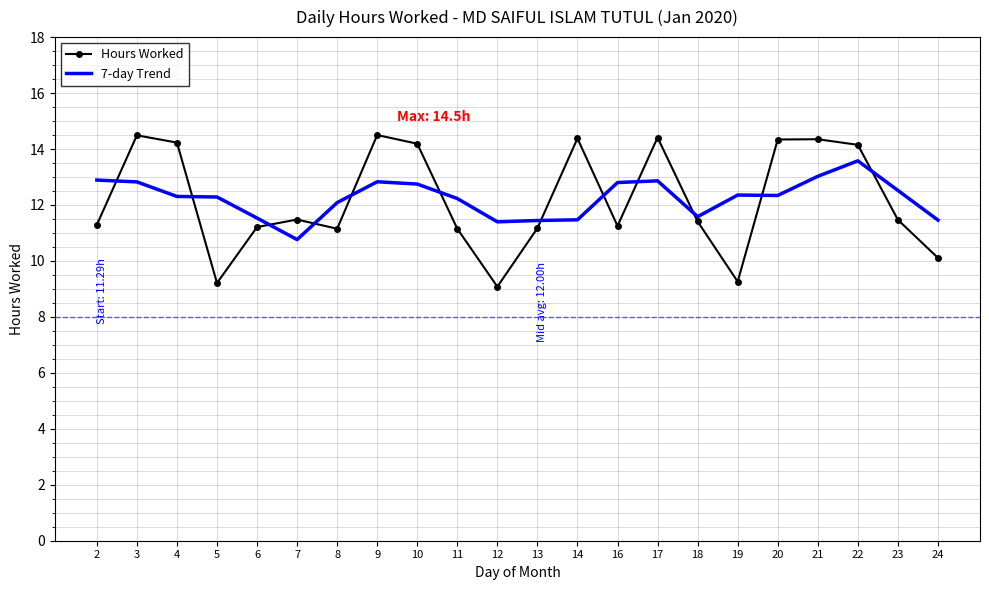

After their last crossing, which series has the higher values: Hours Worked or 7-day Trend?

7-day Trend